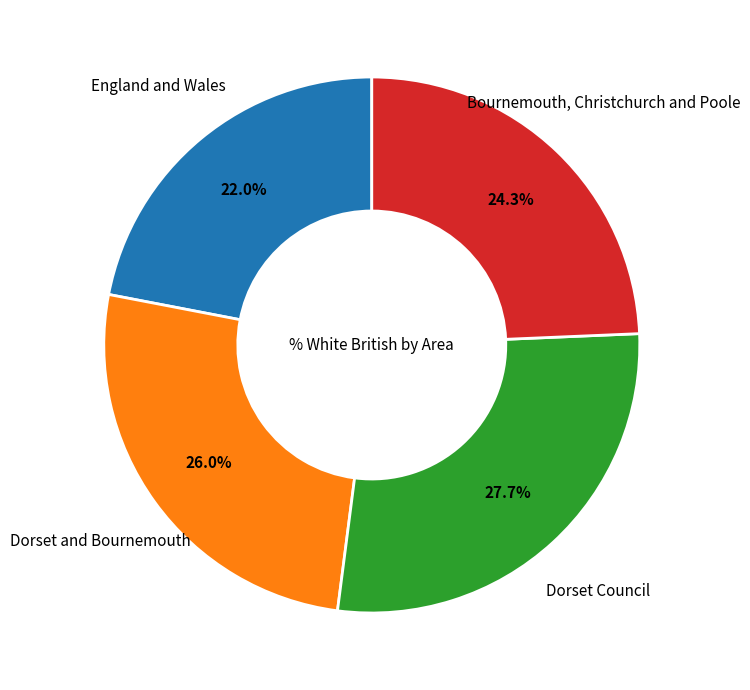

Is there a majority slice in this chart?

No